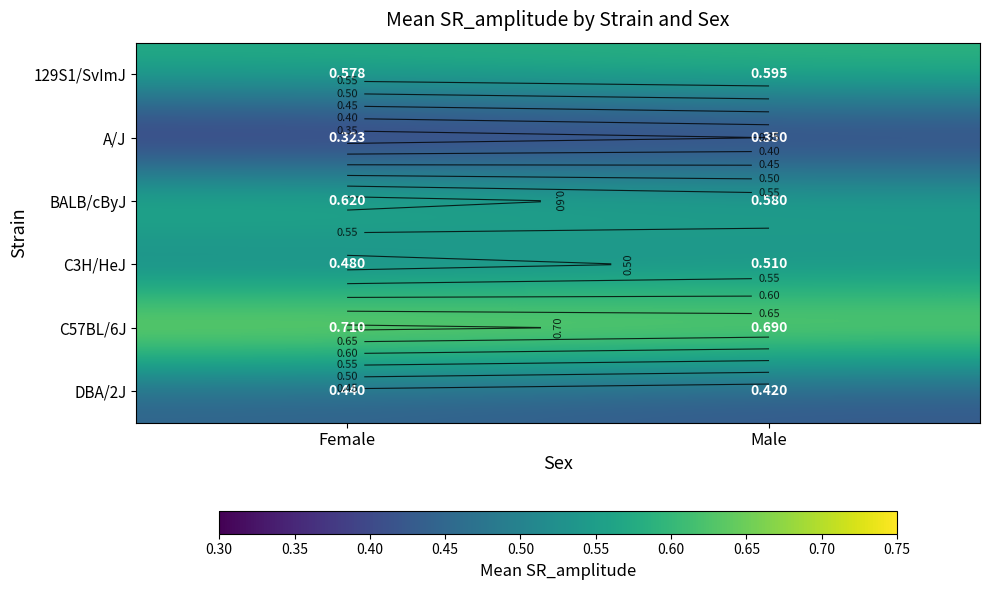

Is the value of A/J at Male greater than the value of BALB/cByJ at Male?

No